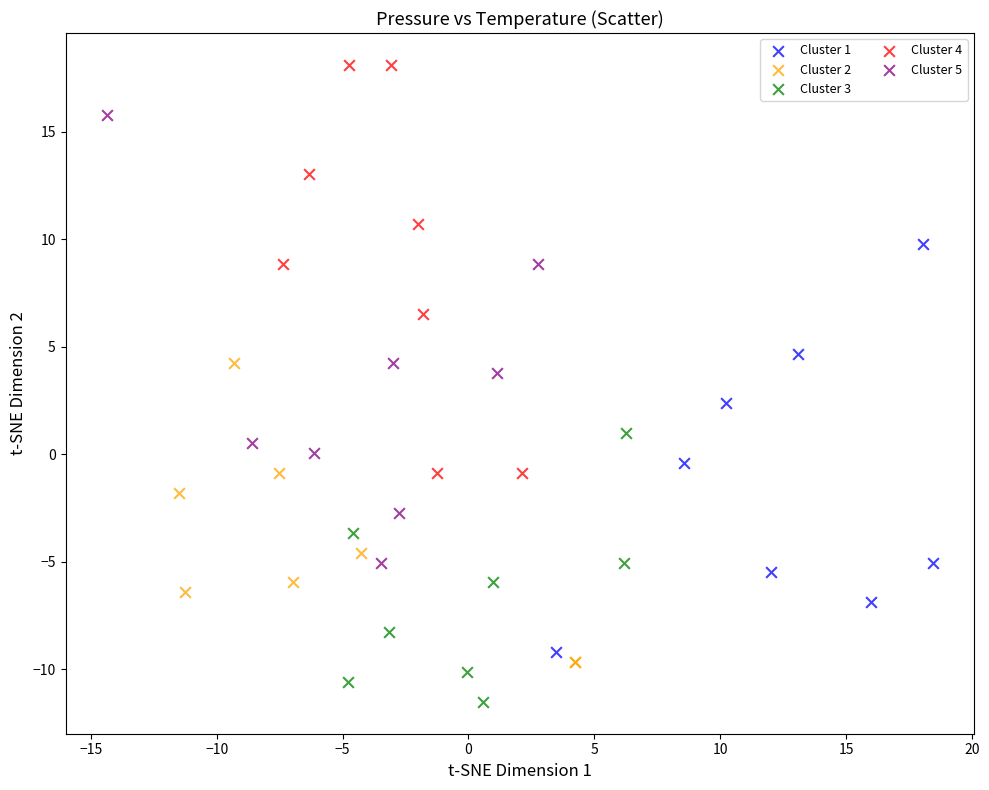

Which series reaches the minimum Y coordinate?

Cluster 3